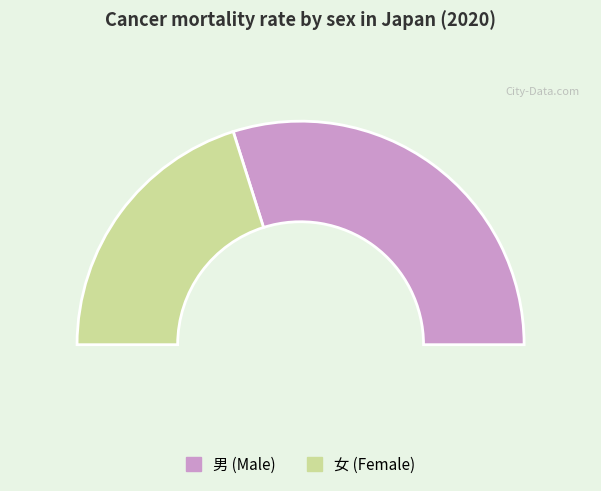

What portion of the pie excludes 女?

59.7%